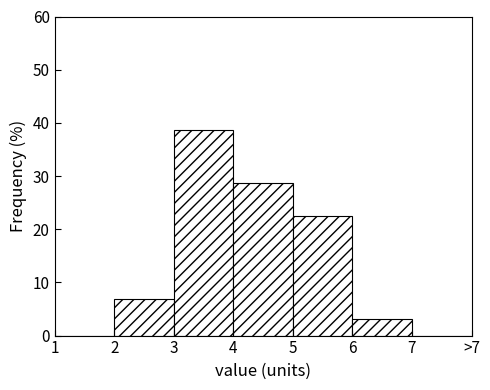

What is the sum of the values at 7 and 3?

38.8